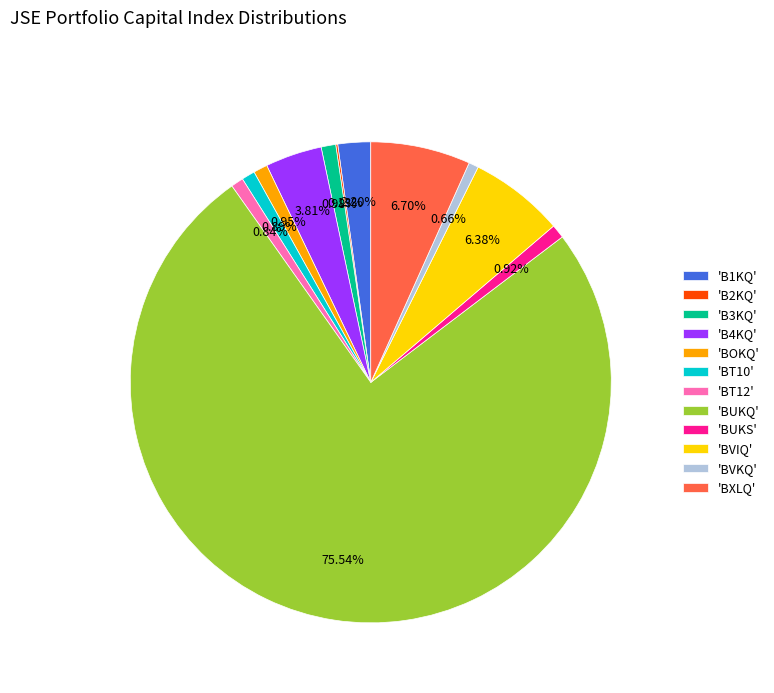

What is the largest slice in the pie chart?

'BUKQ'